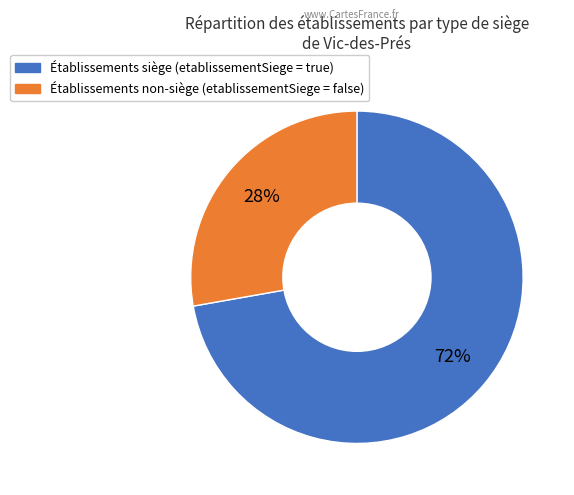

To the nearest percent, what is the average slice percentage?

50%